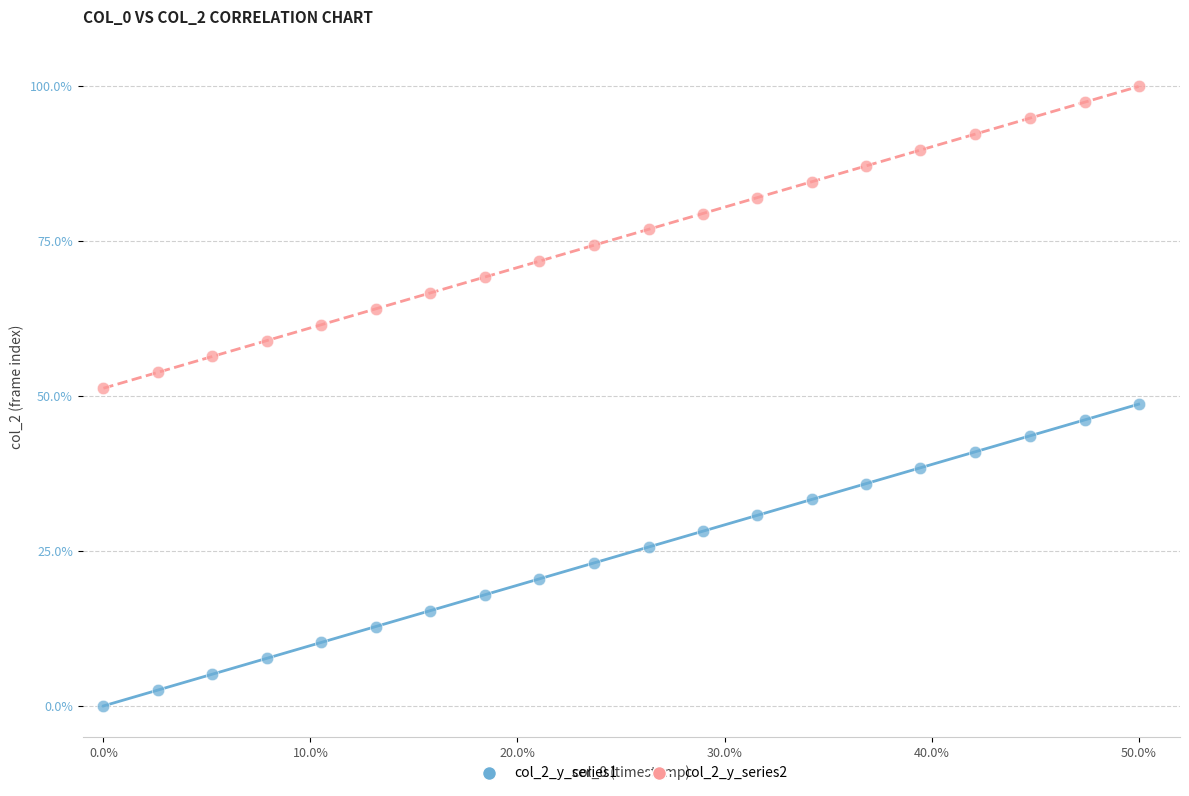

Which series contains the highest Y value?

col_2_y_series2